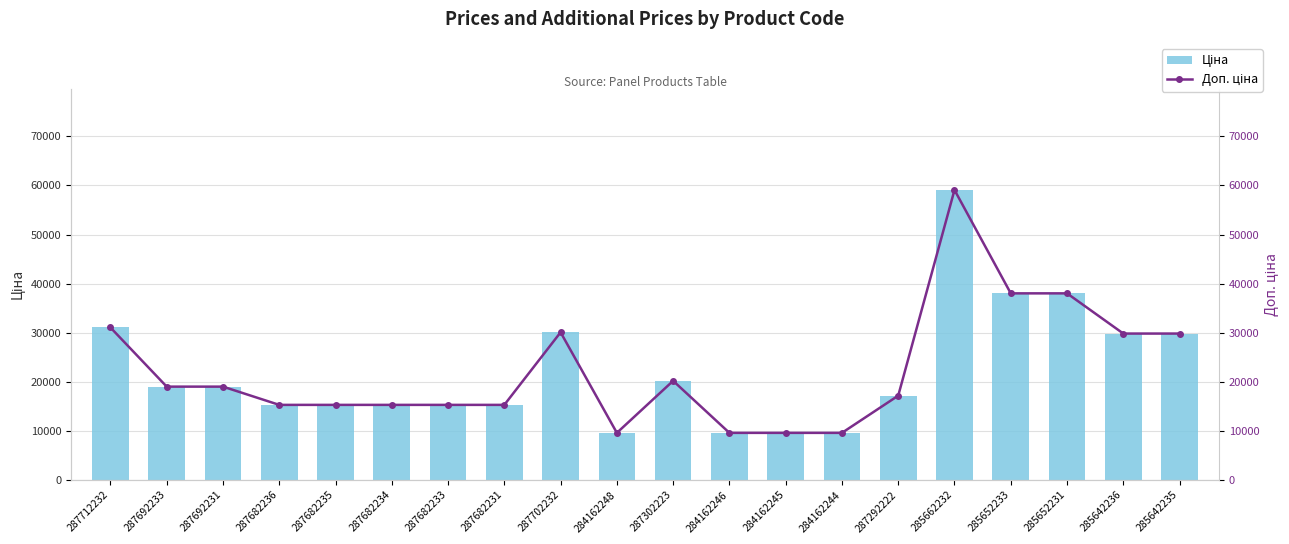

What is the label of the 11th bar from the left?

287302223